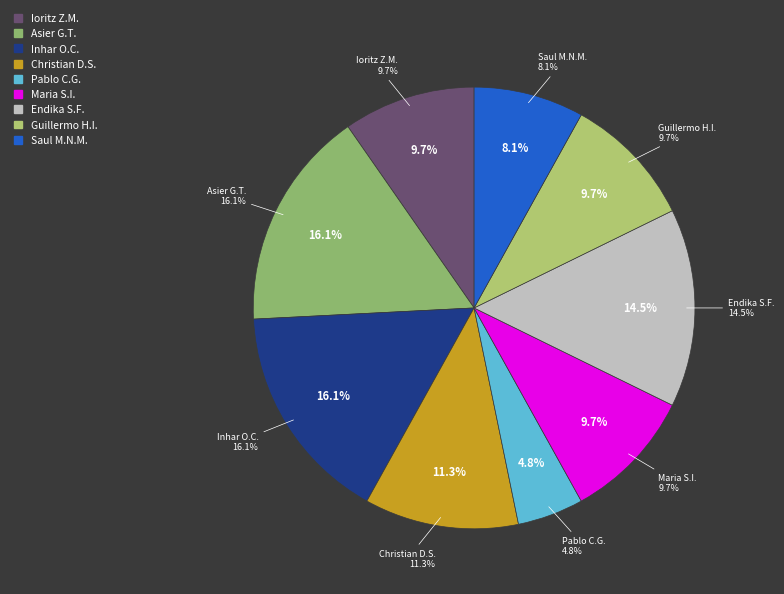

True or false: Asier GARCIA TERRON accounts for 25% of the total.

False